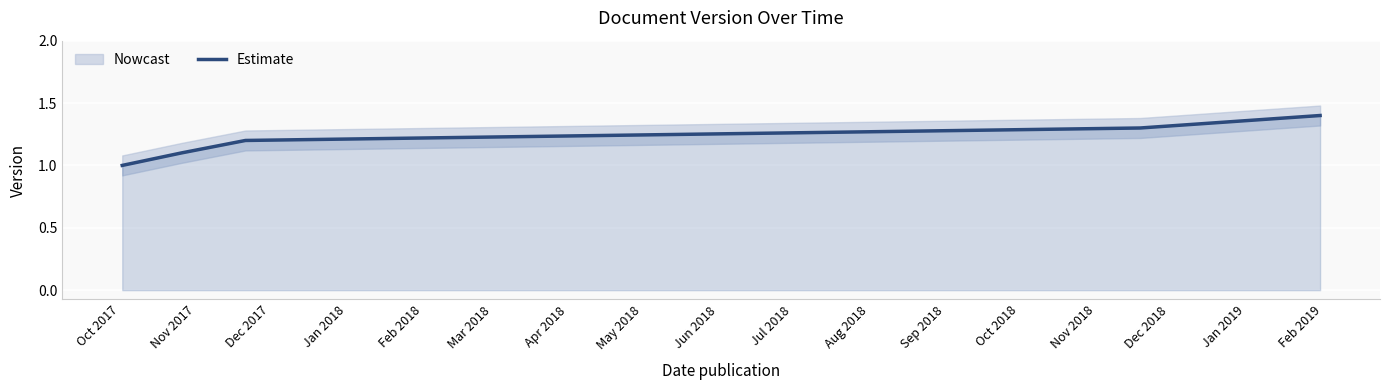

What is the sum of all values?

6.0